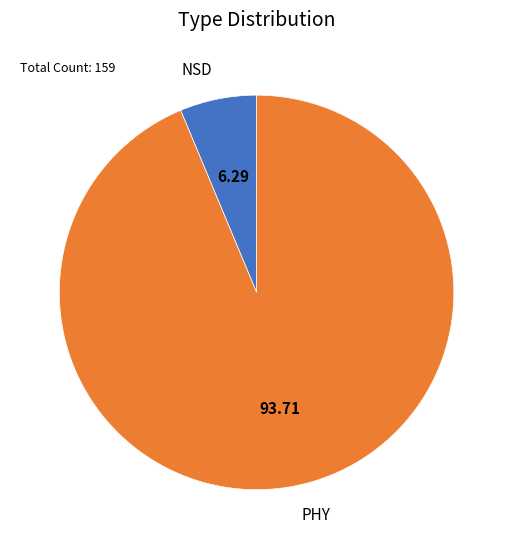

What is the ratio of the value at PHY to the value at NSD?

14.9